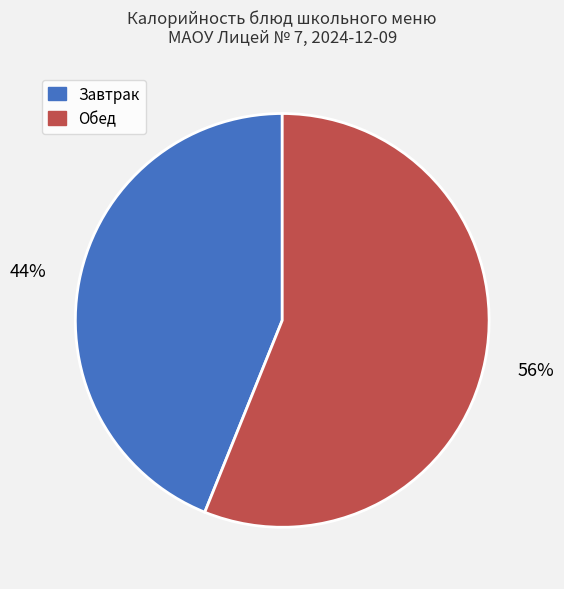

Is there any slice that represents more than half of the pie?

Yes